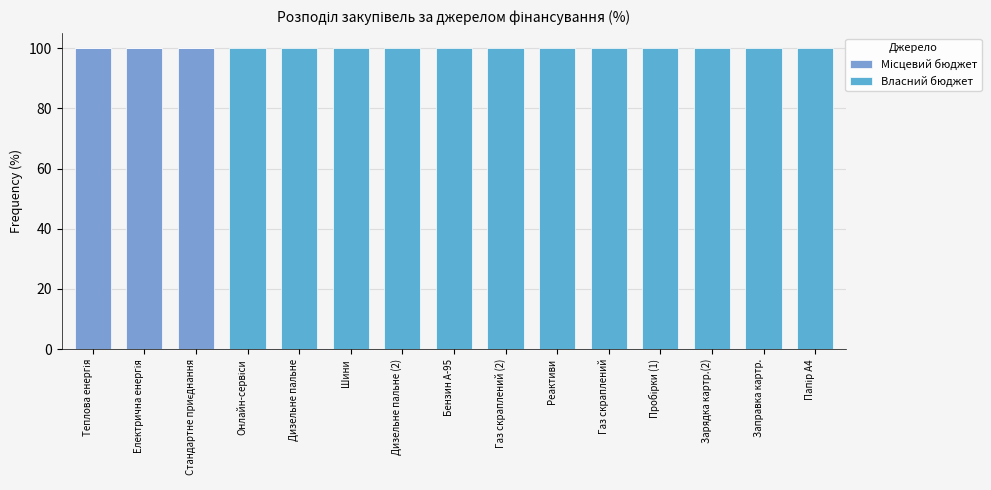

Are the bars horizontal?

No